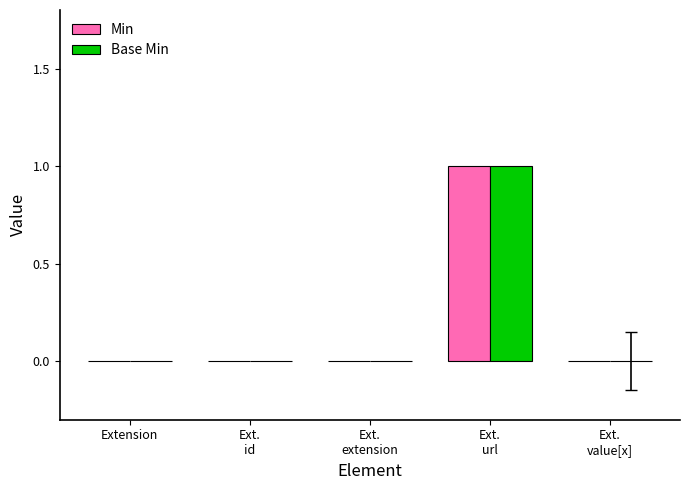

Count the number of data series in this chart.

2